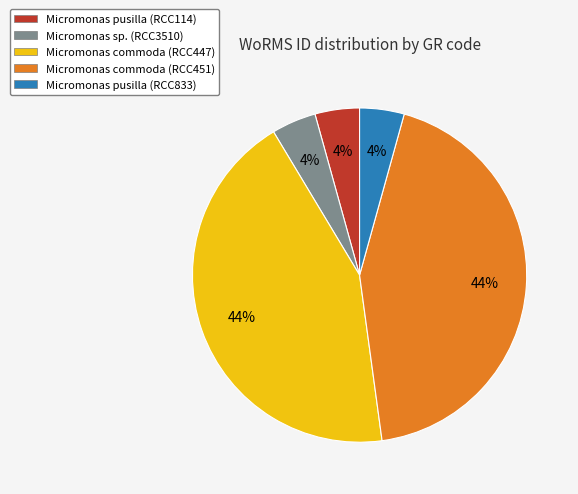

Which has a higher value, Micromonas commoda (RCC451) or Micromonas pusilla (RCC833)?

Micromonas commoda (RCC451)